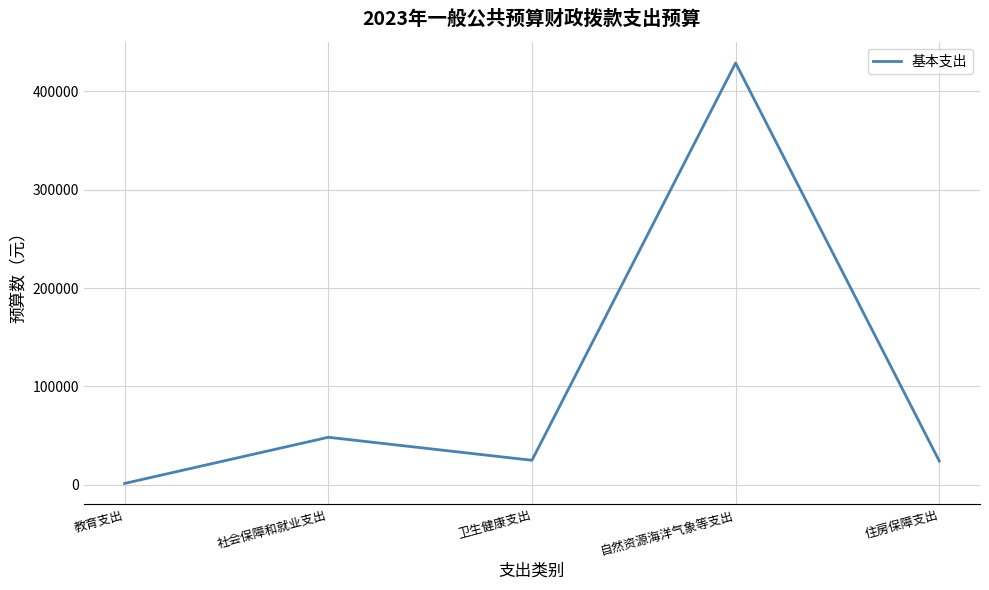

True or false: there are more than 2 points higher than both neighbors.

False